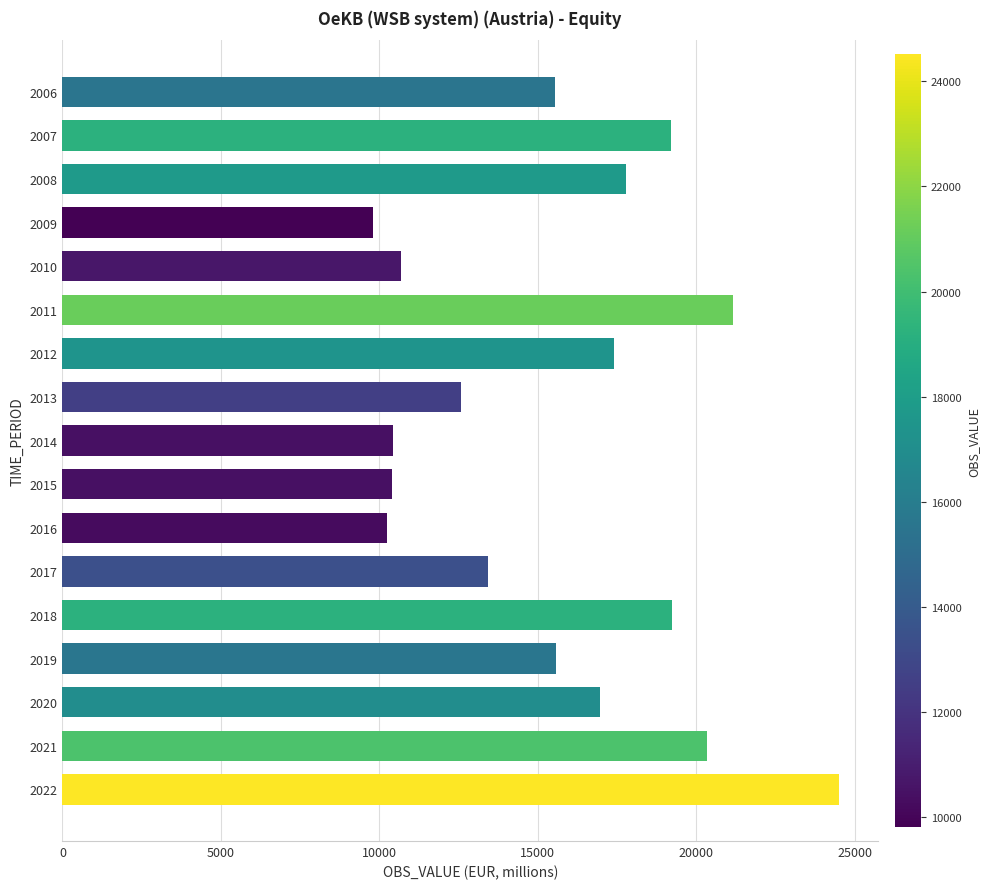

Which has a higher value, 2012 or 2015?

2012